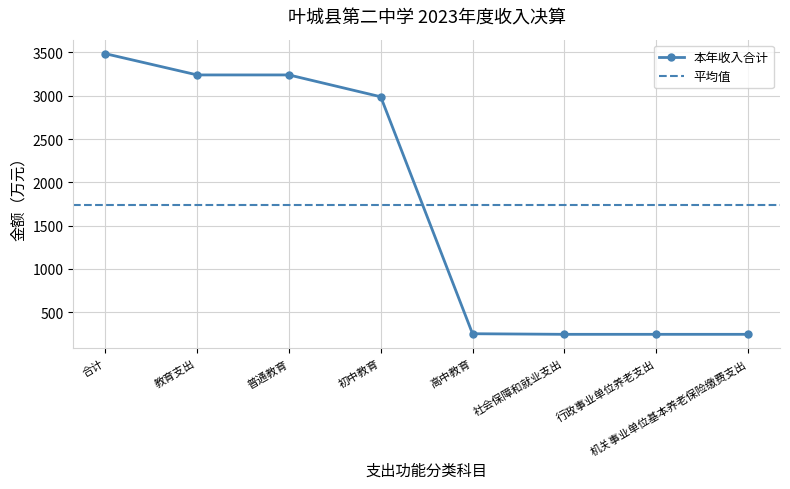

Which category has the highest value across all series?

合计